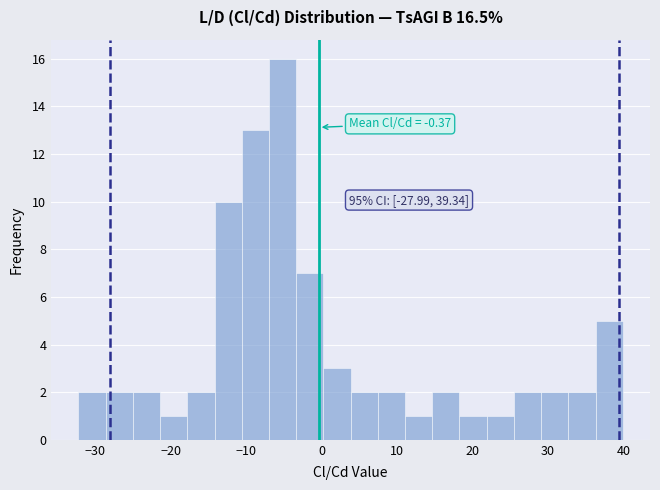

Read against the x-axis, roughly where is the centre of the tallest bar?

-5